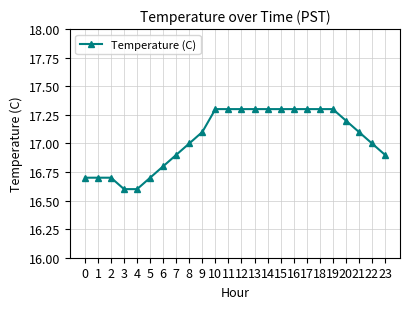

The chart shows a value of 17.3 at 10. True or false?

True